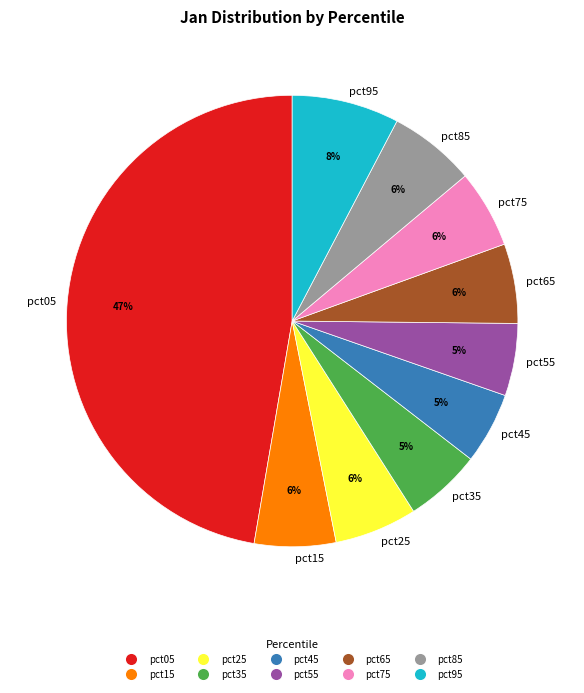

What is the largest slice in the pie chart?

pct05